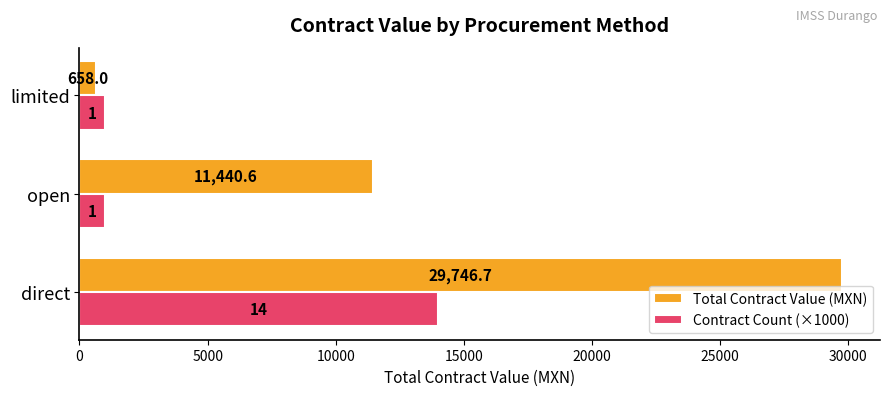

What are all the series names shown in the legend?

Total Contract Value (MXN), Contract Count (×1000)